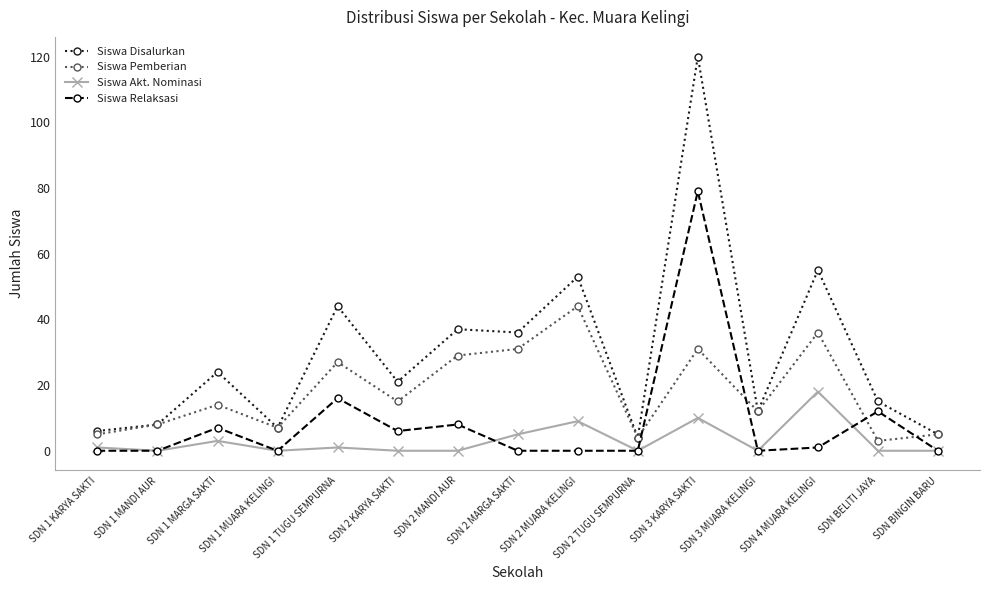

What are all the series names shown in the legend?

Siswa Disalurkan, Siswa Pemberian, Siswa Akt. Nominasi, Siswa Relaksasi